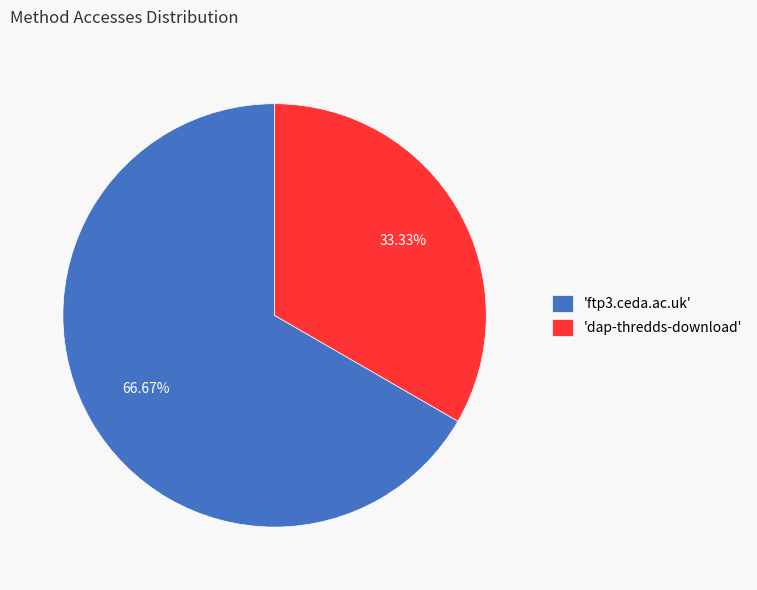

Count the number of slices in the pie.

2